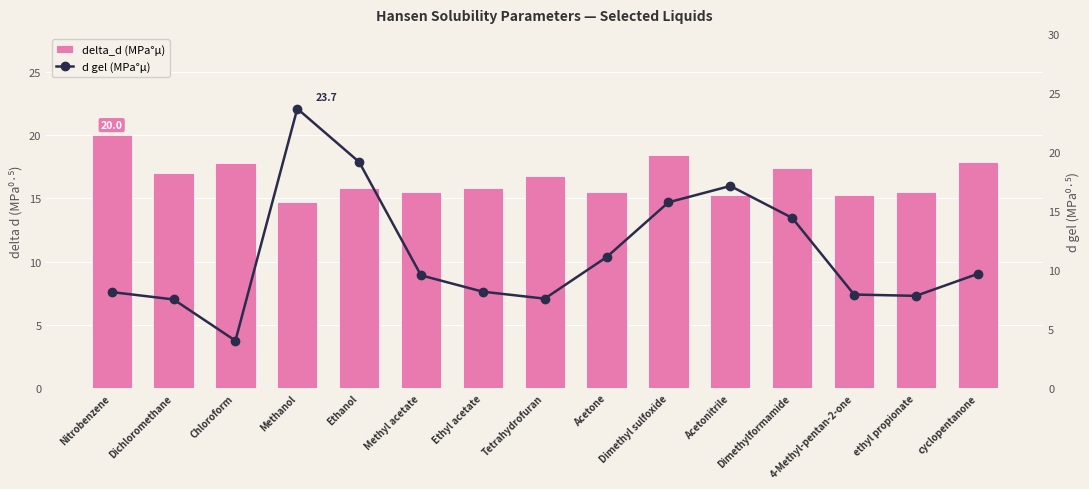

Which series has the widest spread of values?

d gel (MPa°µ)